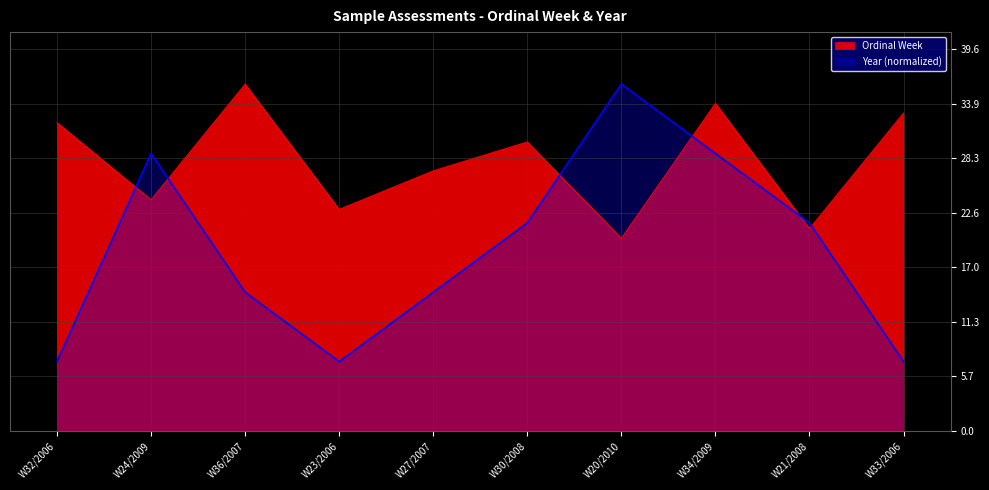

Is the value of Ordinal Week at W27/2007 greater than the value of Year at W23/2006?

Yes